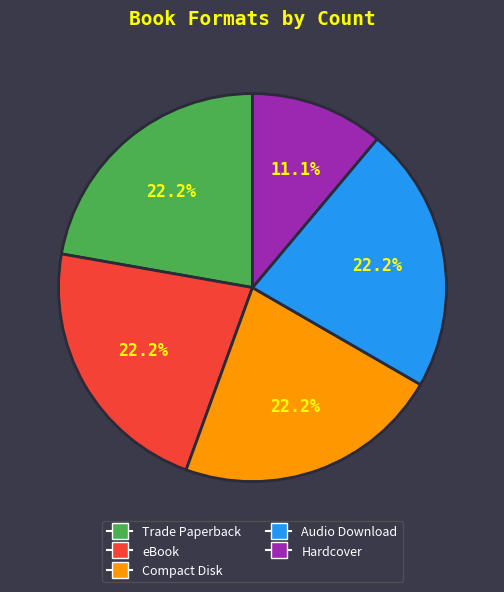

To the nearest percent, what is the combined percentage of Trade Paperback and Hardcover?

33%